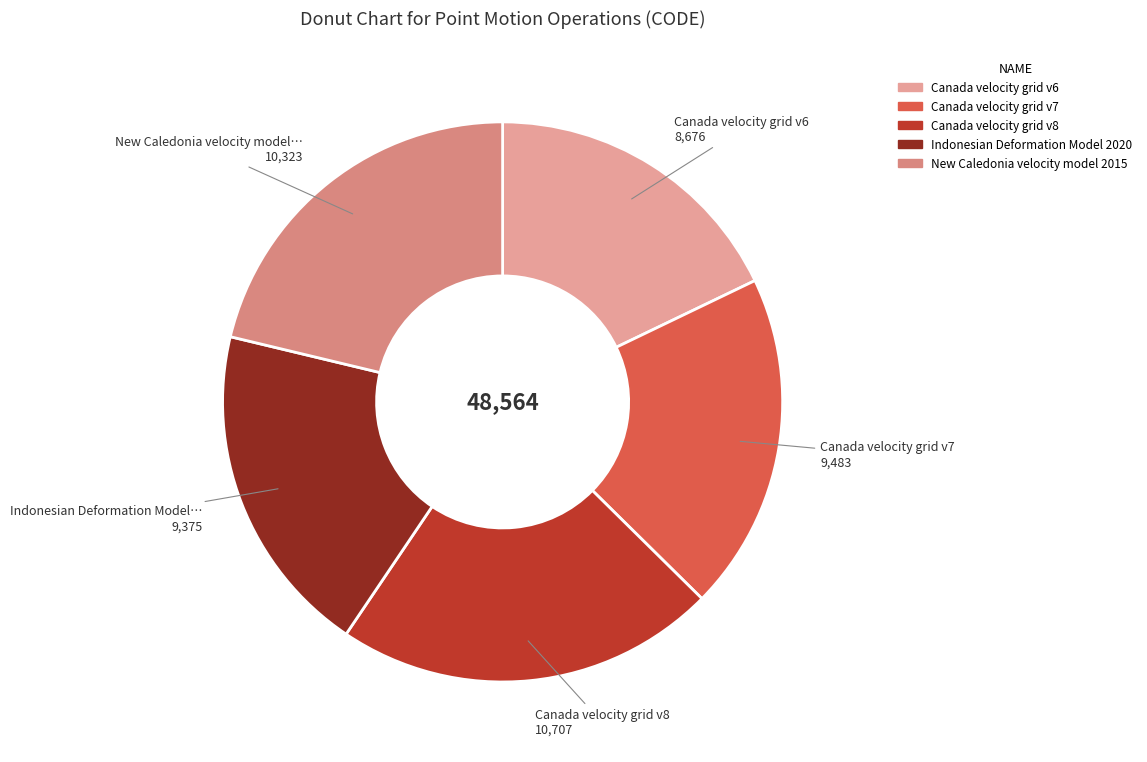

To the nearest percent, what percentage of the pie is Canada velocity grid v7?

20%